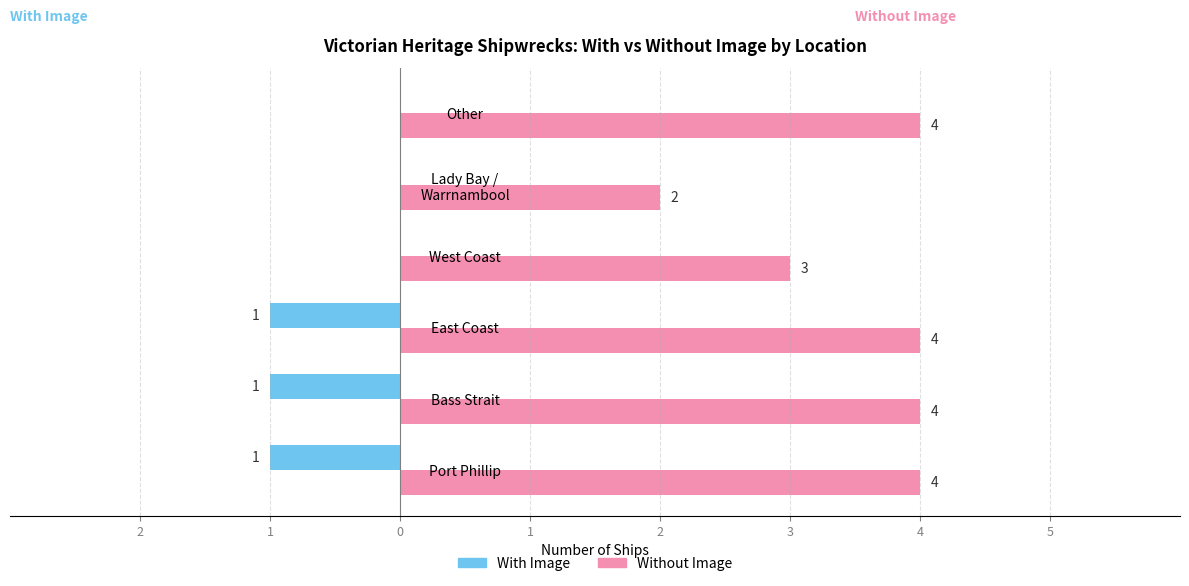

Which series has the largest total across all categories?

Without Image